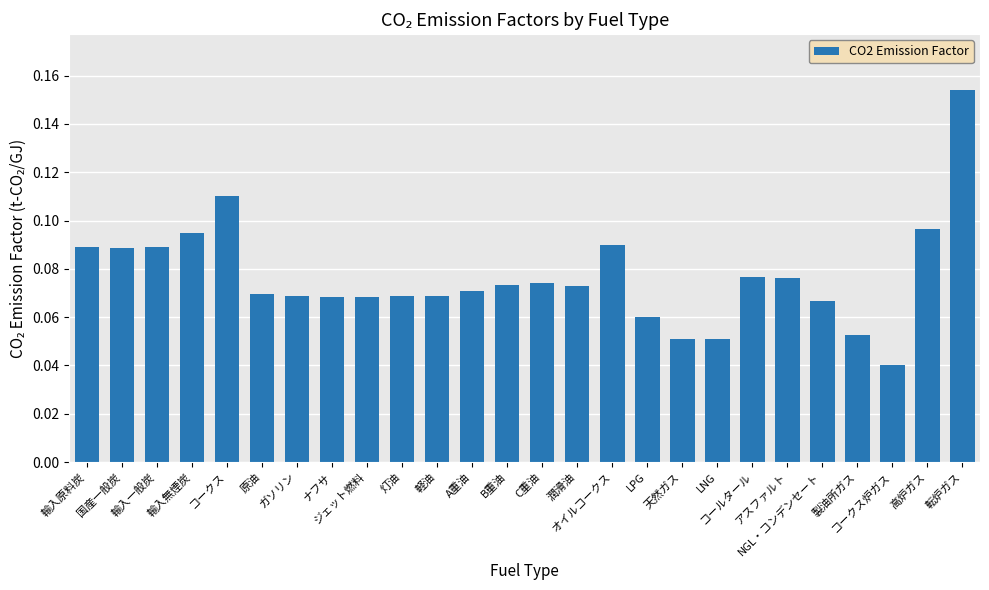

What is the sum of all values?

2.0